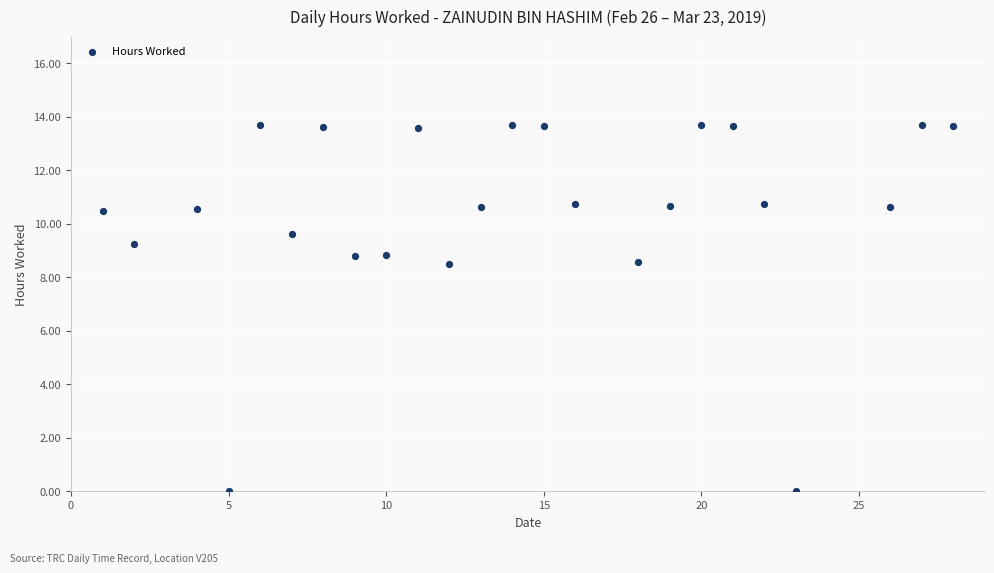

What is the range of X values (max minus min)?

27.0